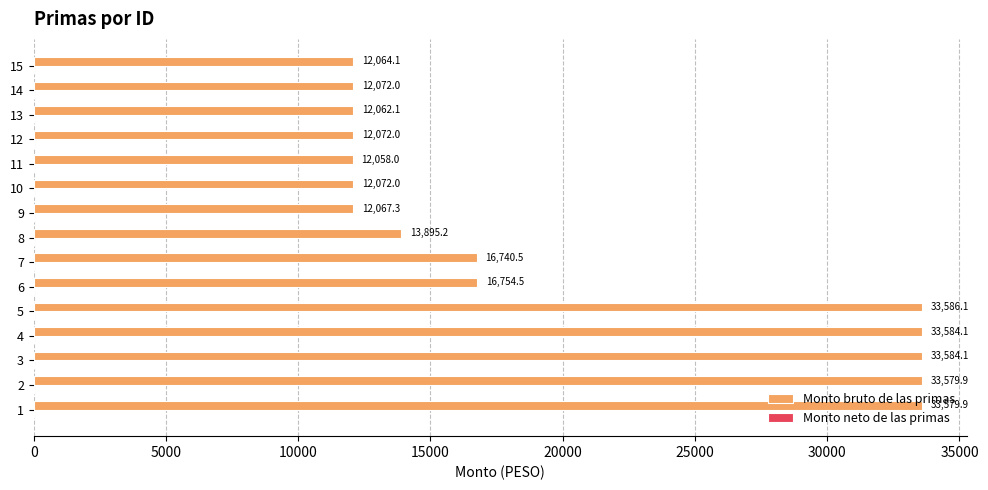

Read the value at 3.

33584.1